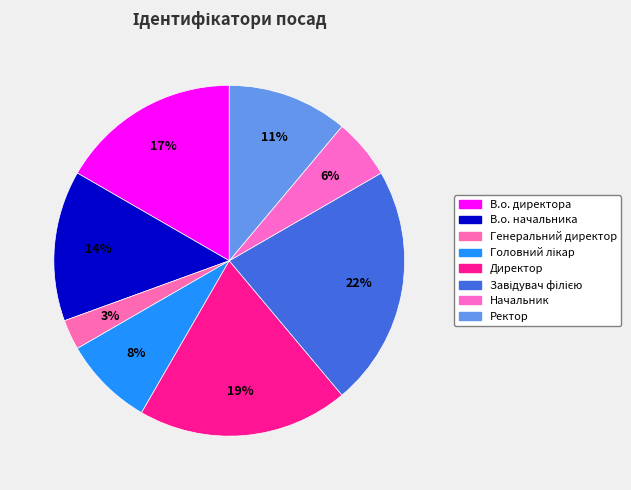

To the nearest percent, what is the average slice percentage?

12%